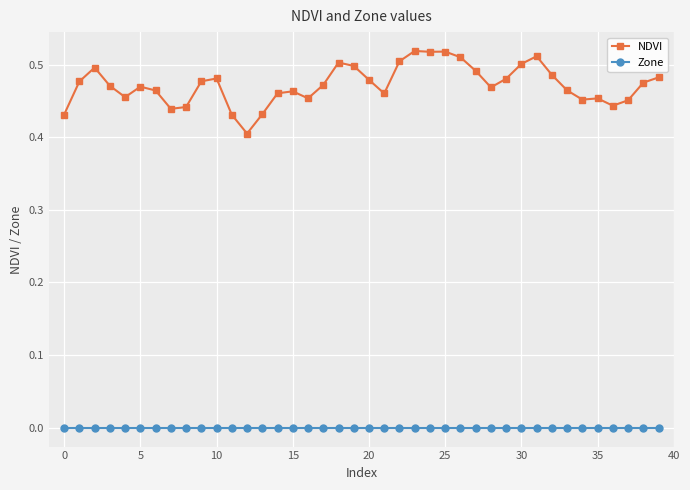

How many categories are shown in the chart?

40